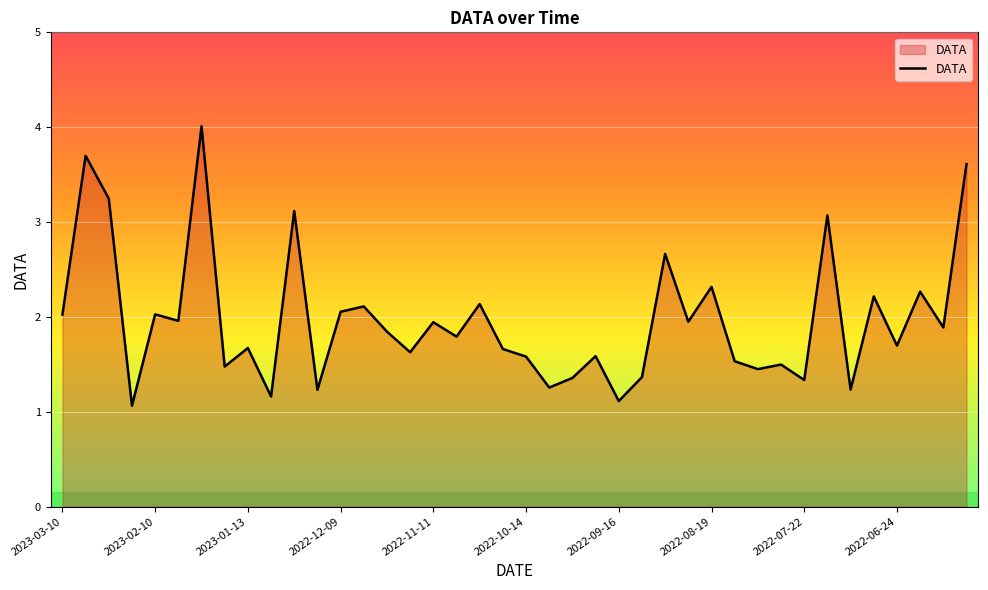

What is the smallest value displayed?

1.1